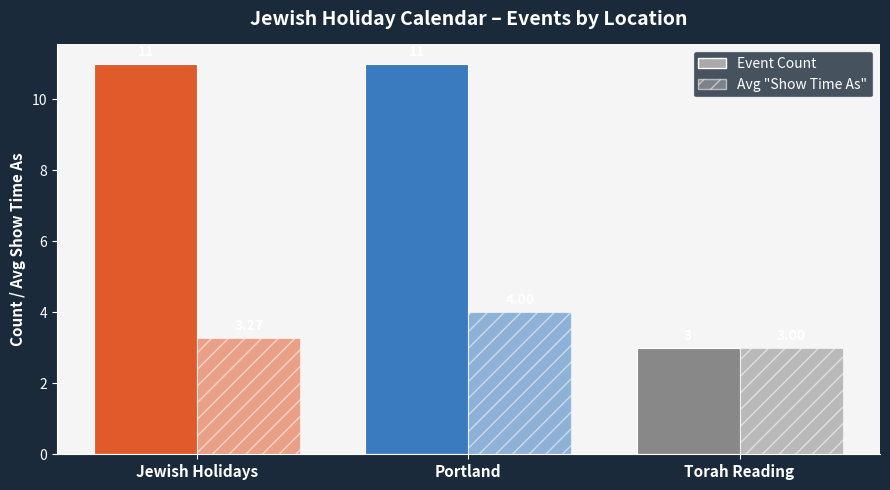

True or false: Event Count has a value of 11.0 at Portland.

True